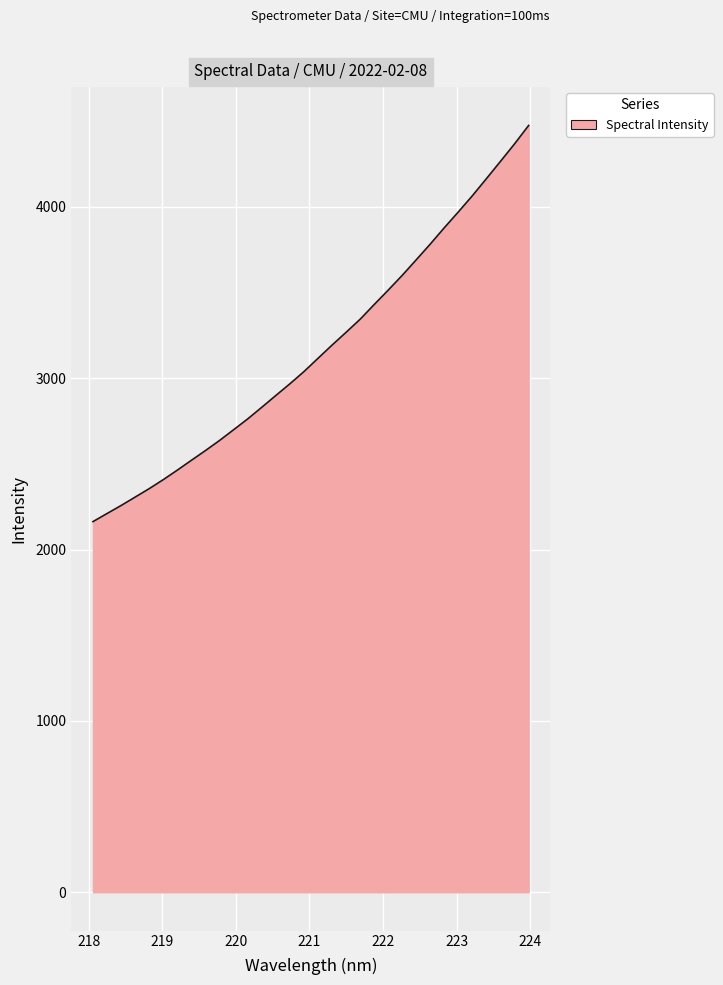

What is the average value?

3163.0